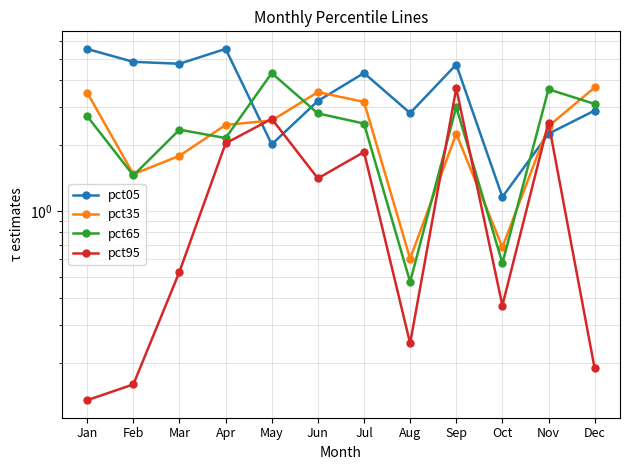

At which category is the sum across all series the highest?

Sep